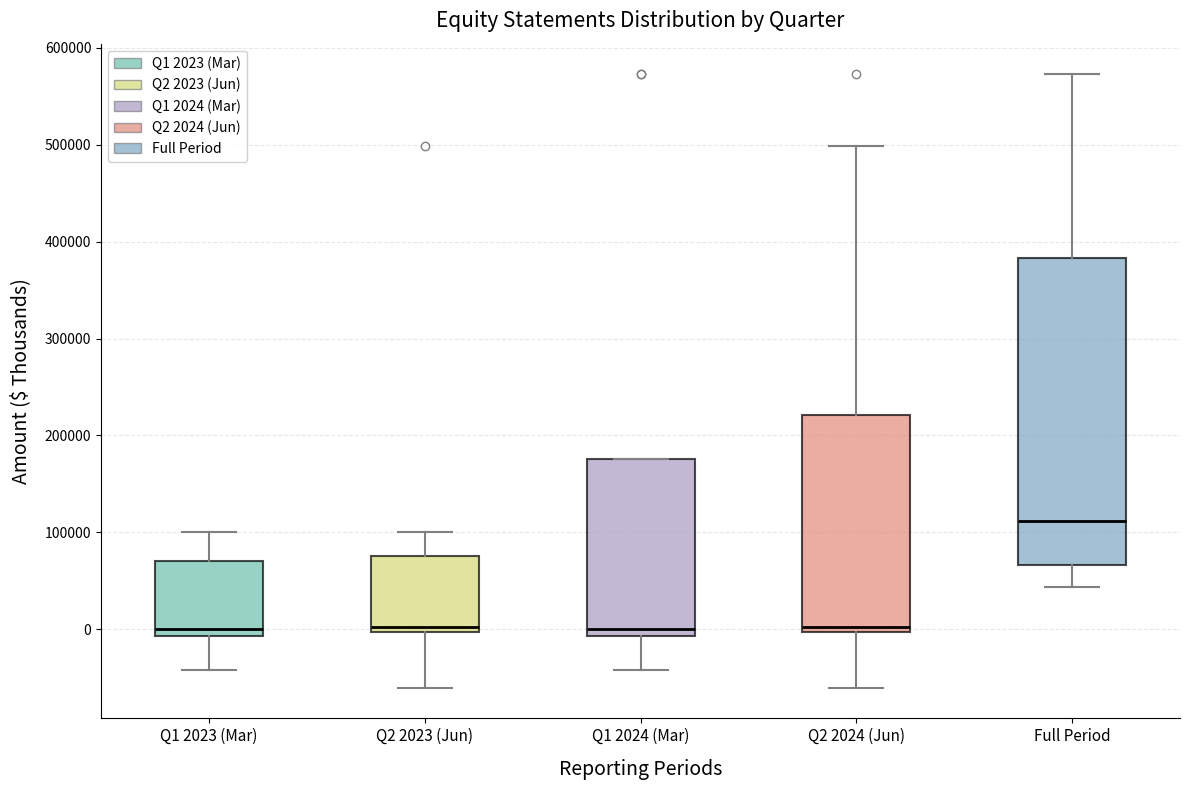

Reading left to right, transcribe this box plot: for each box, give where its median line is, the range the box spans, and where its two whiskers end, as read against the y-axis. The values are not printed on the chart, so give them approximately, as read against the axis.

Q1 2023 (Mar): median 0, box -10000 to 70000, whiskers -40000 to 100000
Q2 2023 (Jun): median 0 (just above the box's lower edge), box 0 to 80000, whiskers -60000 to 100000
Q1 2024 (Mar): median 0, box -10000 to 180000, whiskers -40000 to 180000
Q2 2024 (Jun): median 0 (just above the box's lower edge), box 0 to 220000, whiskers -60000 to 500000
Full Period: median 110000, box 70000 to 380000, whiskers 40000 to 570000